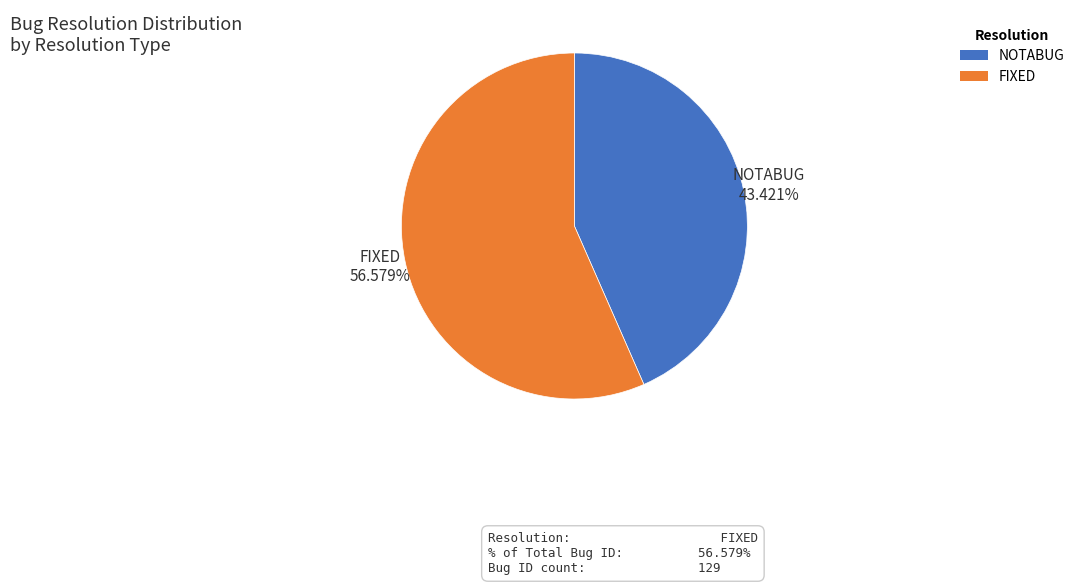

Which slice represents more than half of the pie?

FIXED